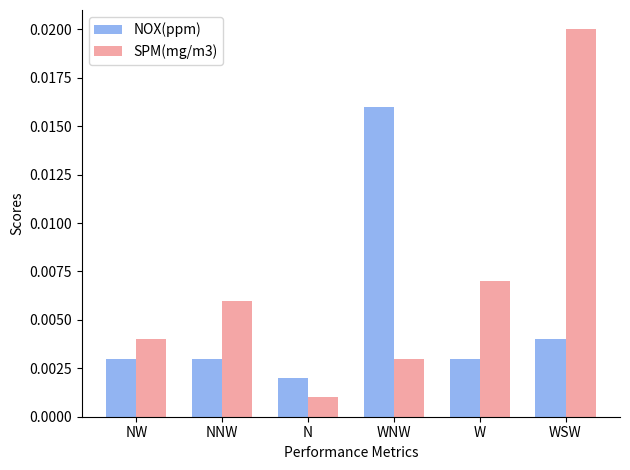

At which label is NOX(ppm) closest to 0?

N